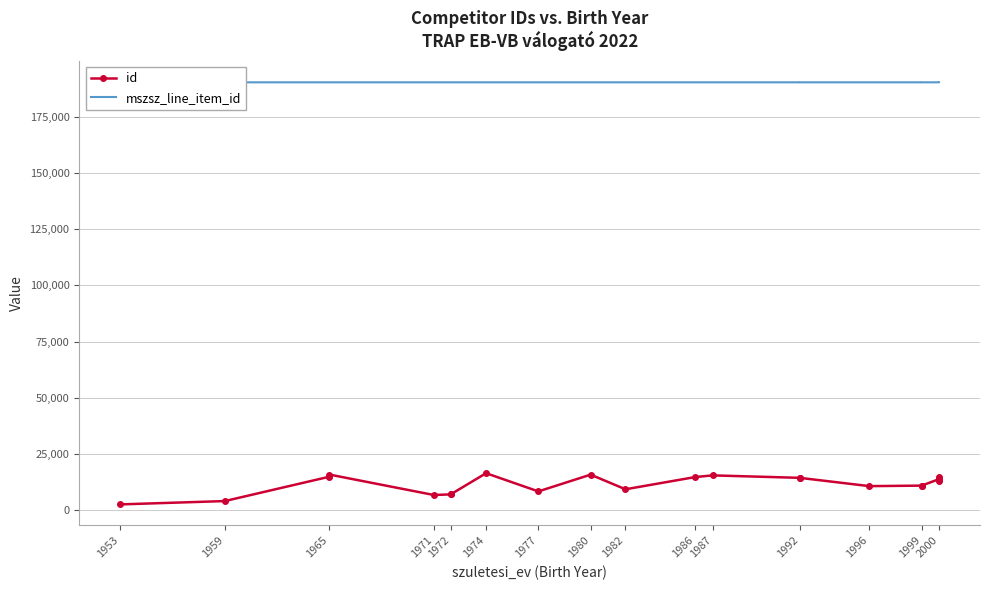

How many data points does each series have?

21